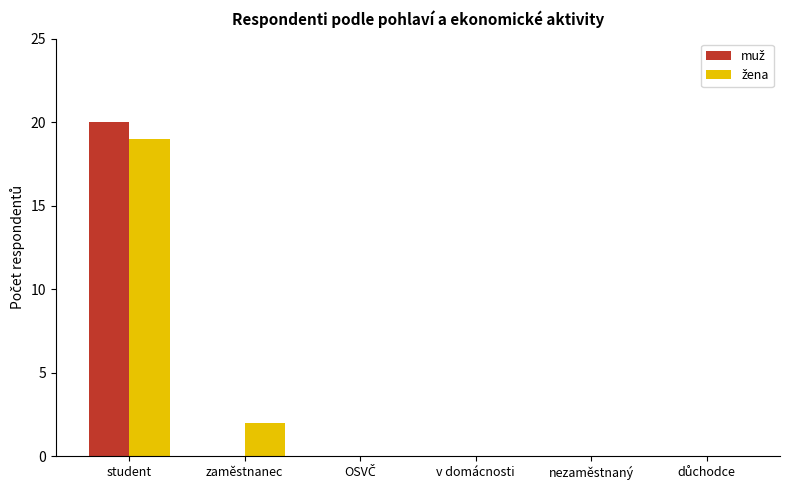

Which category has the highest value across all series?

student